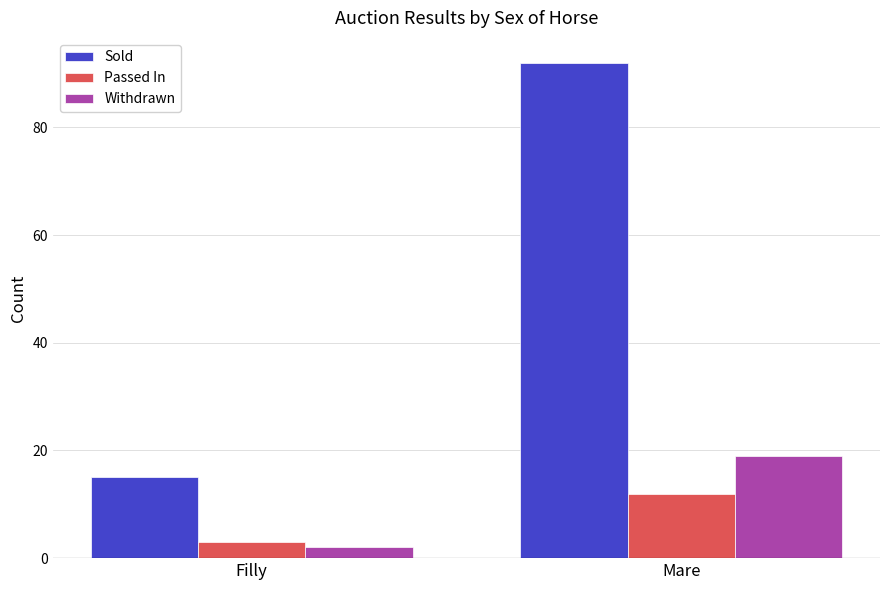

List the series in order of their peak value, highest first.

Sold, Withdrawn, Passed In